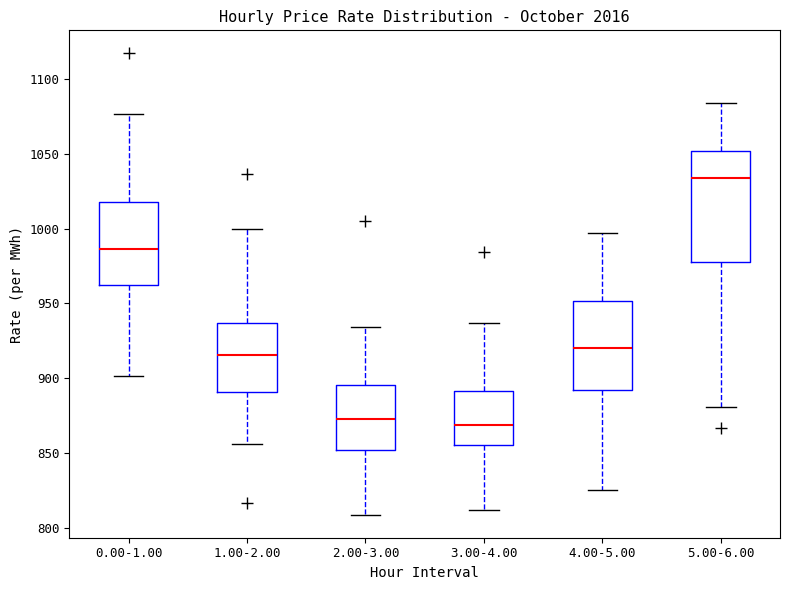

Where does the lower whisker of the box for 0.00-1.00 end on the y-axis? The values are not printed on the chart, so give them approximately, as read against the axis.

900